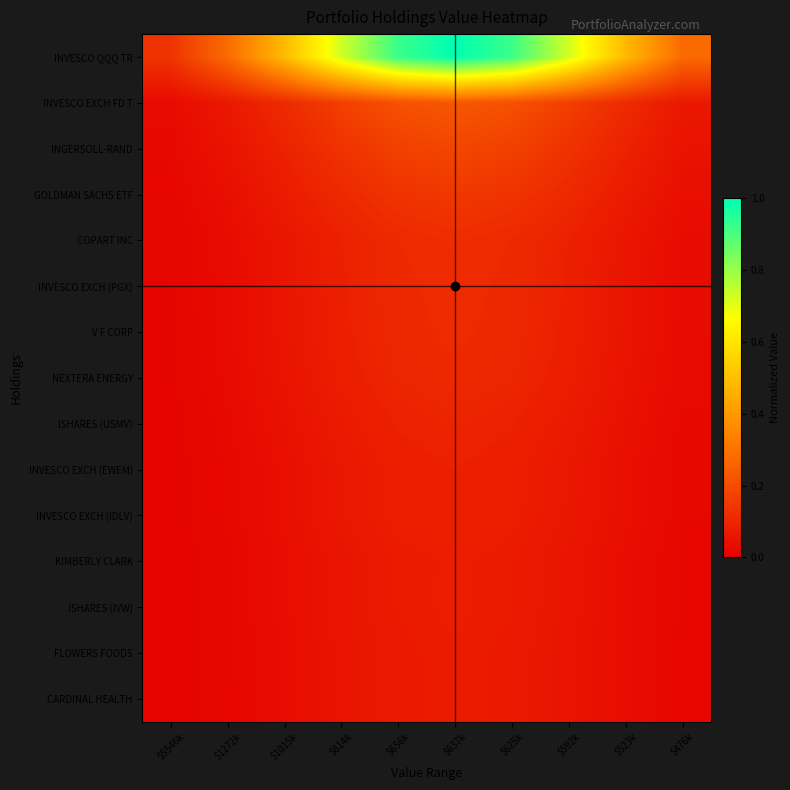

What is the total value across all series at $656k?

2.4